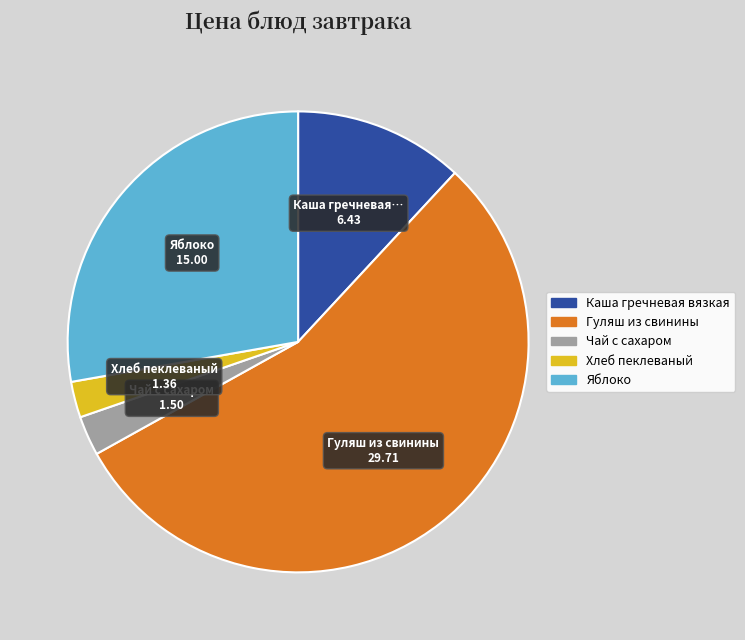

What is the largest slice in the pie chart?

Гуляш из свинины